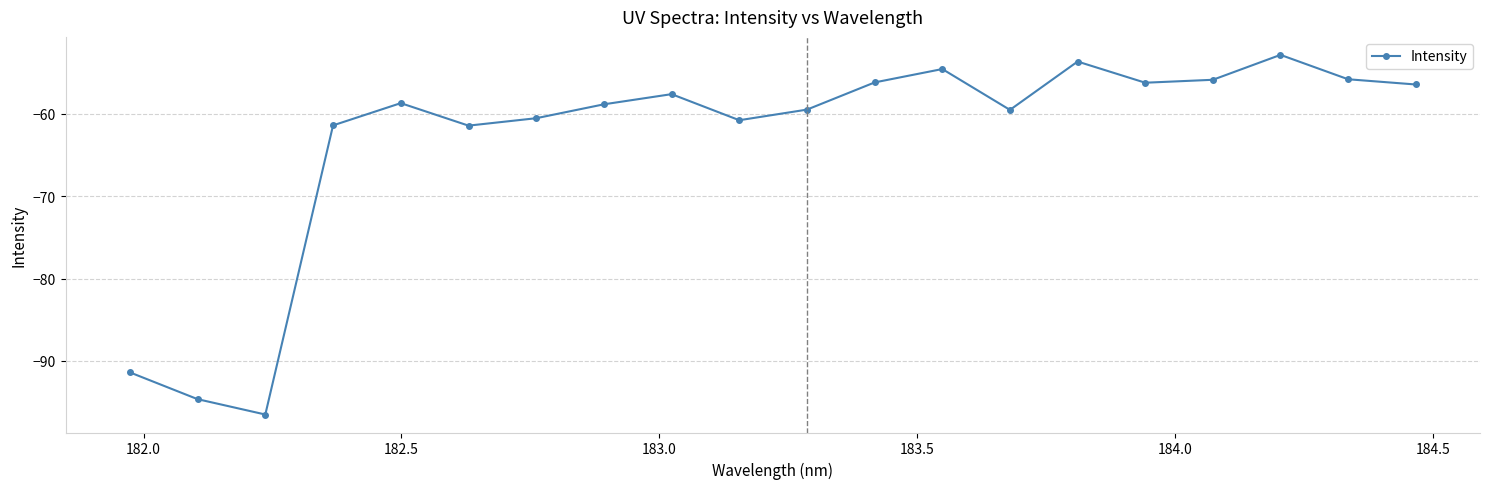

True or false: there are more than 1 points higher than both neighbors.

True